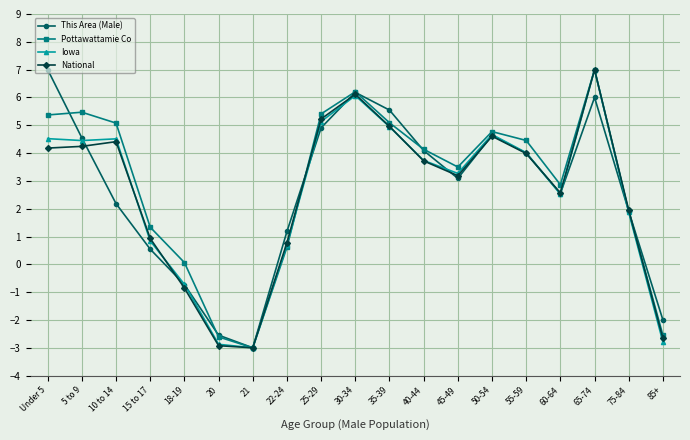

At which label does Iowa reach its peak?

65-74